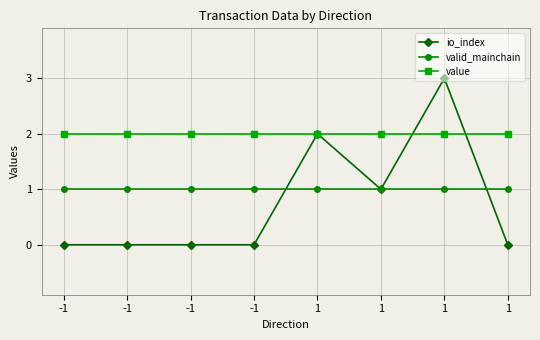

Does the chart display data point markers on the line(s)?

Yes